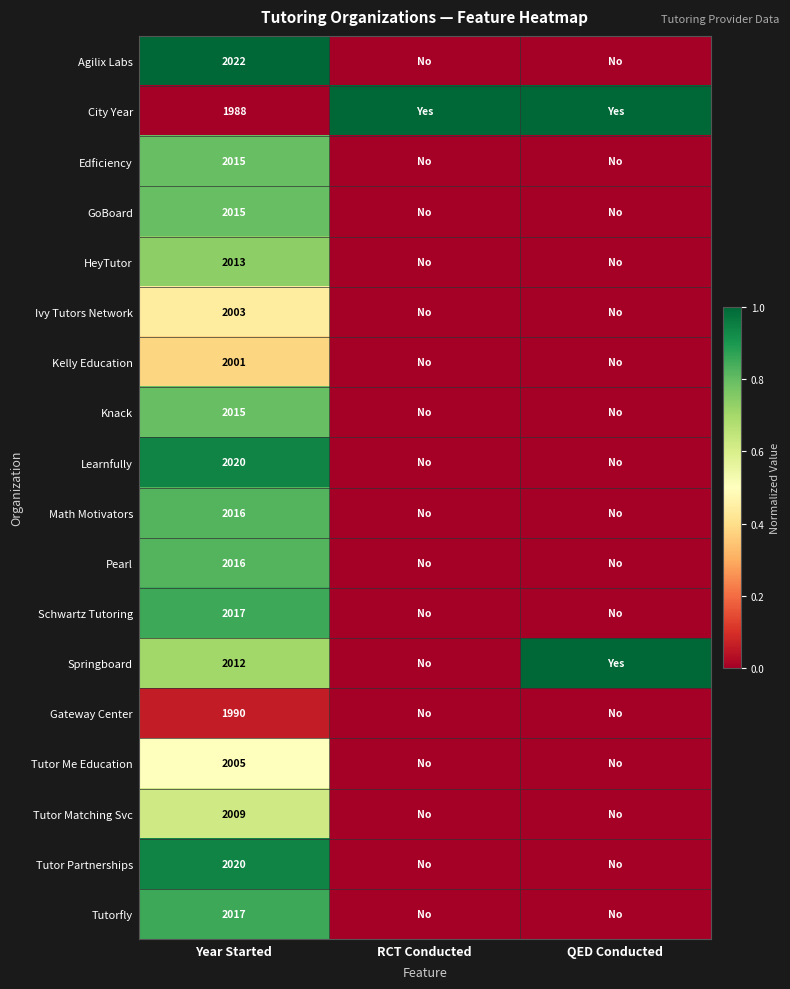

What is the spread (max minus min) of values at Year Started?

34